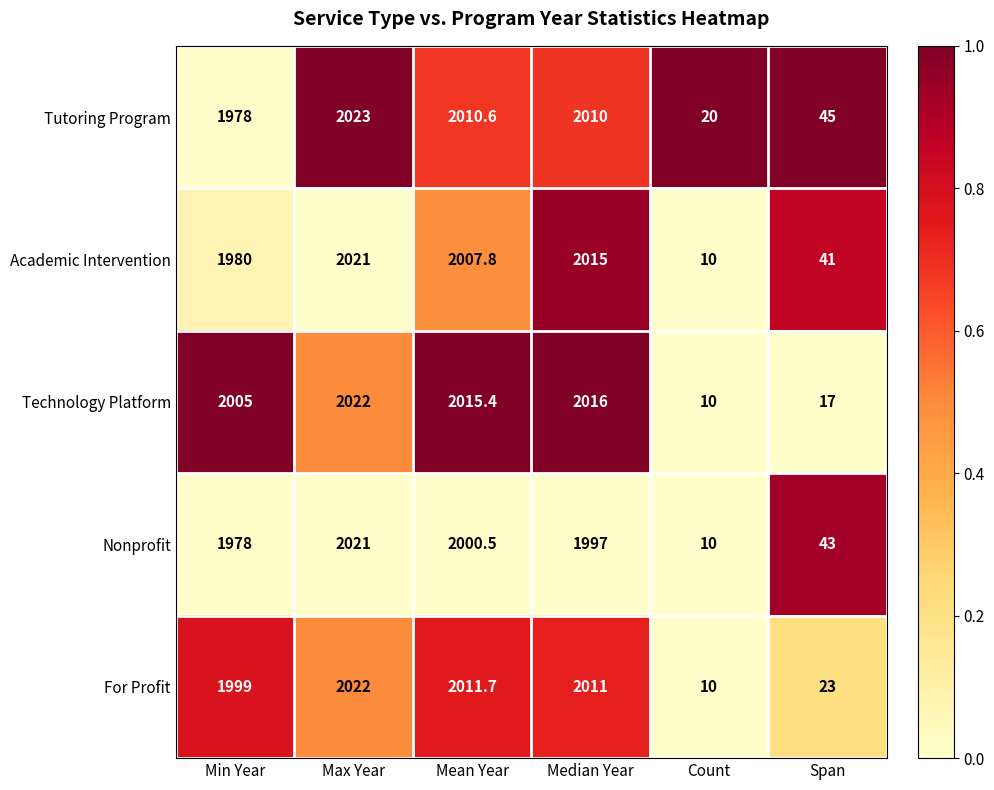

What is the approximate value of Technology Platform at Mean Year?

2015.4